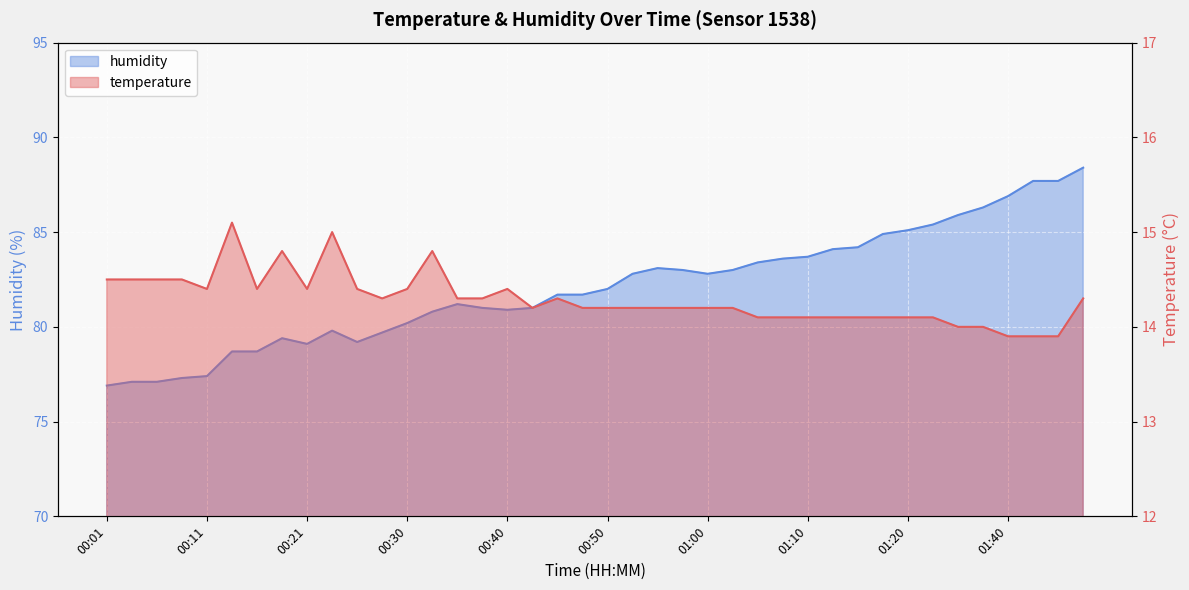

In humidity, how many points are higher than both neighbors (excluding endpoints)?

4